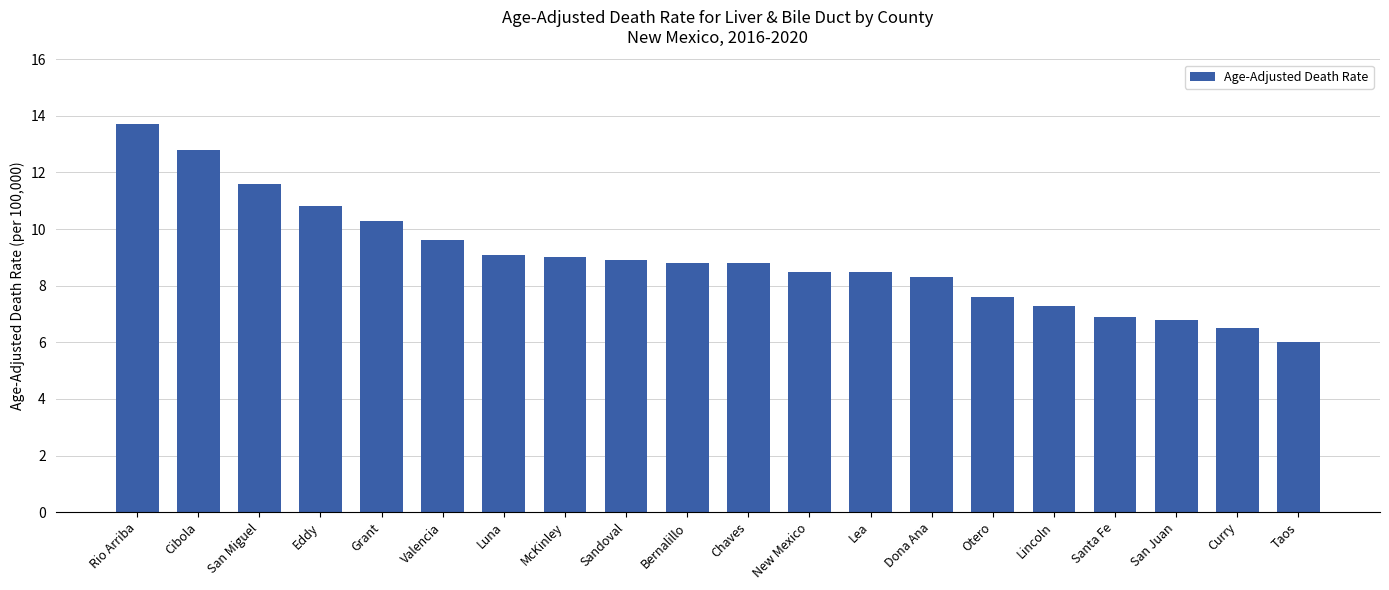

True or false: the data shows 8.5 at New Mexico.

True